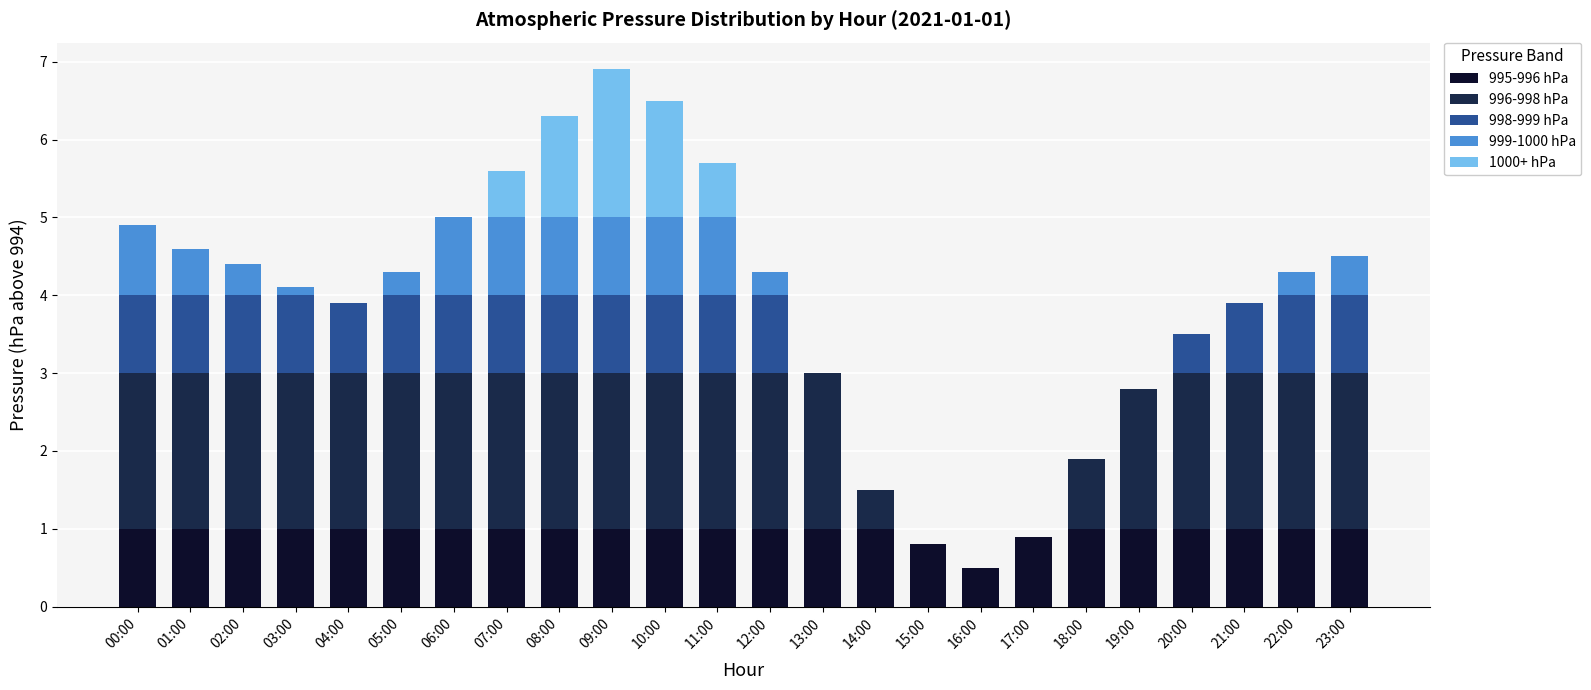

How many distinct data groups are displayed?

5